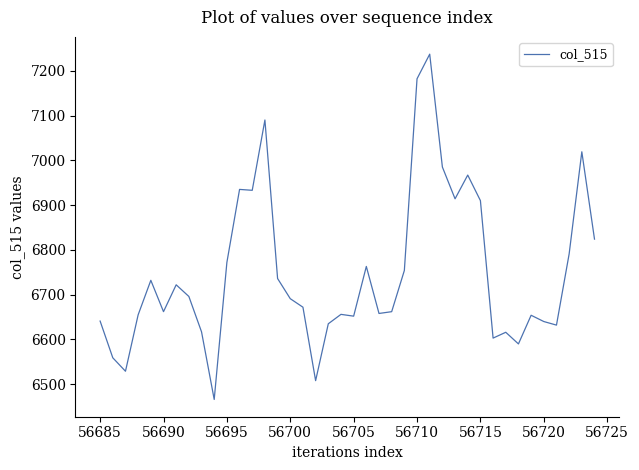

What is the difference between the maximum and minimum values?

771